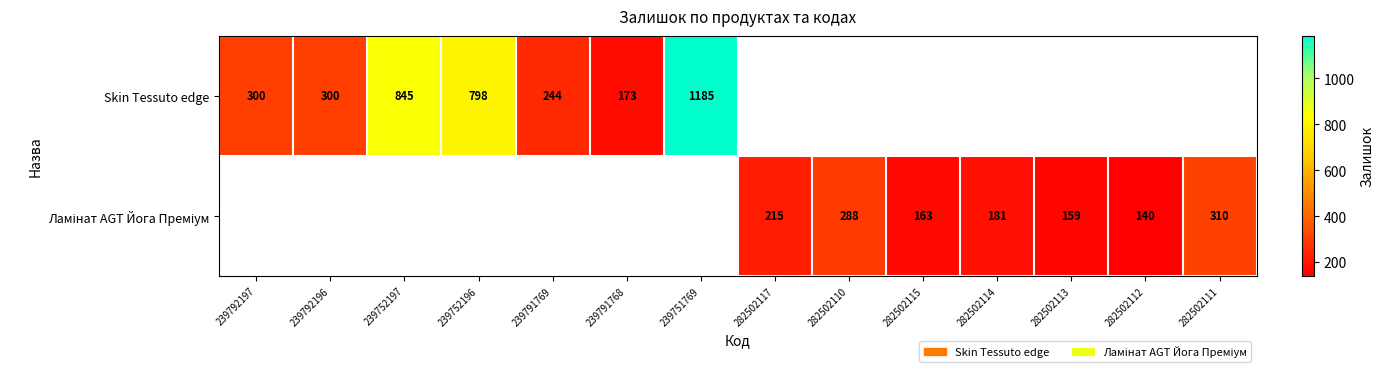

Is it true that Skin Tessuto edge equals 798 at 239752196?

True